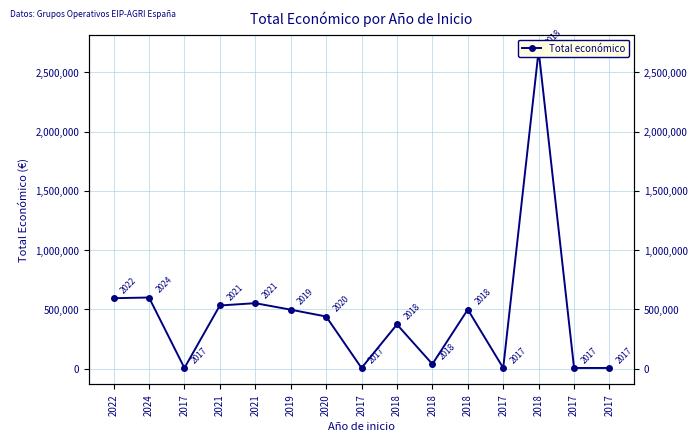

The value at 2020 is 439594. True or false?

True